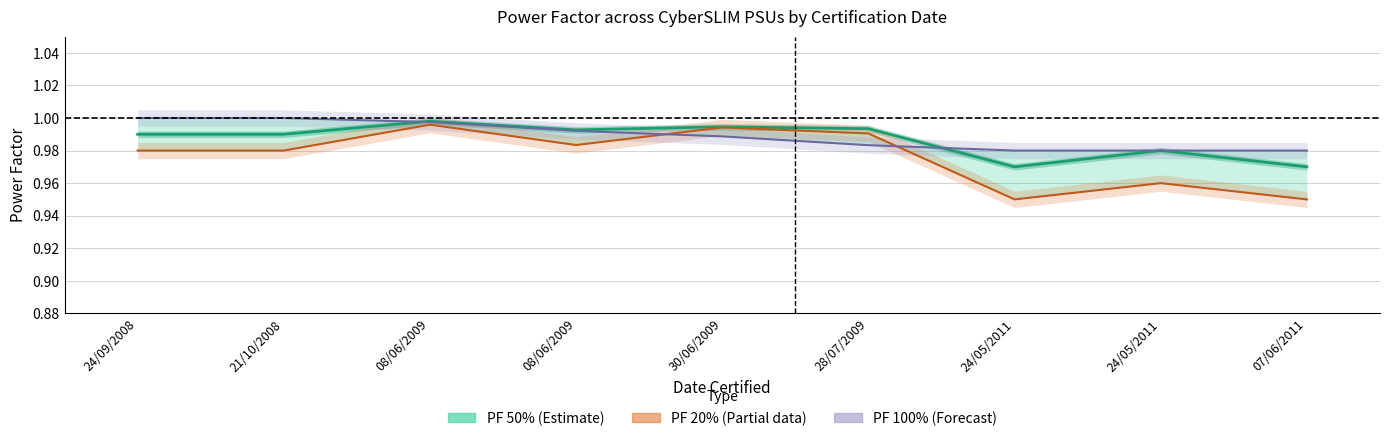

Rank the series by their maximum value, from highest to lowest.

PF 100% (Forecast), PF 50% (Estimate), PF 20% (Partial)